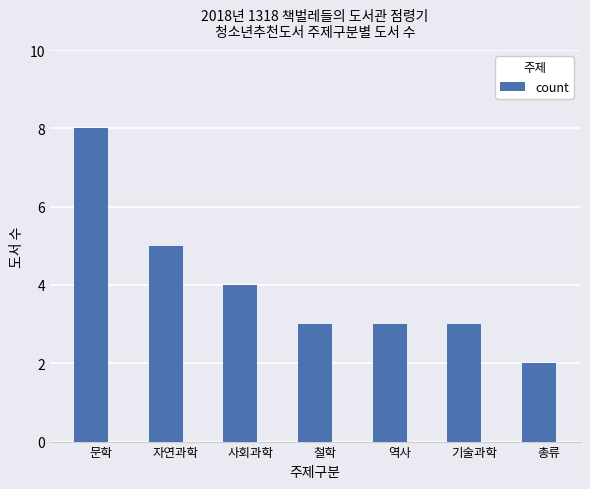

What is the difference between the maximum and second lowest values?

5